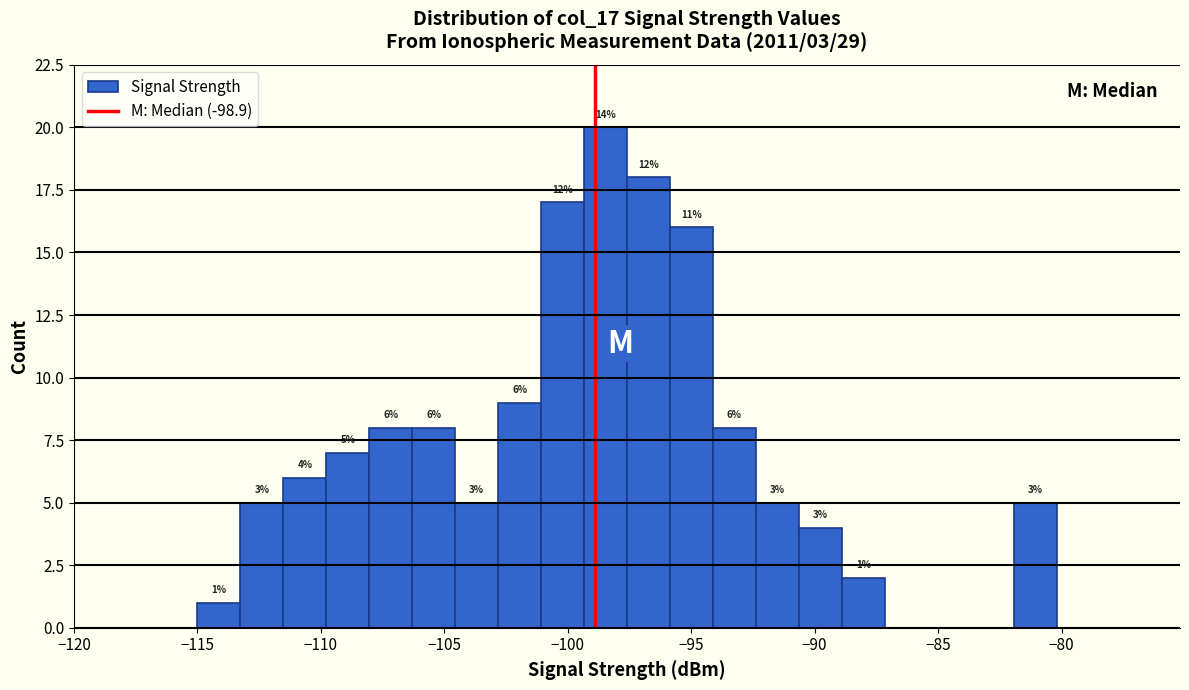

Around what value on the x-axis is the tallest bar? Give the approximate position of its centre, as read against the axis.

-98.5